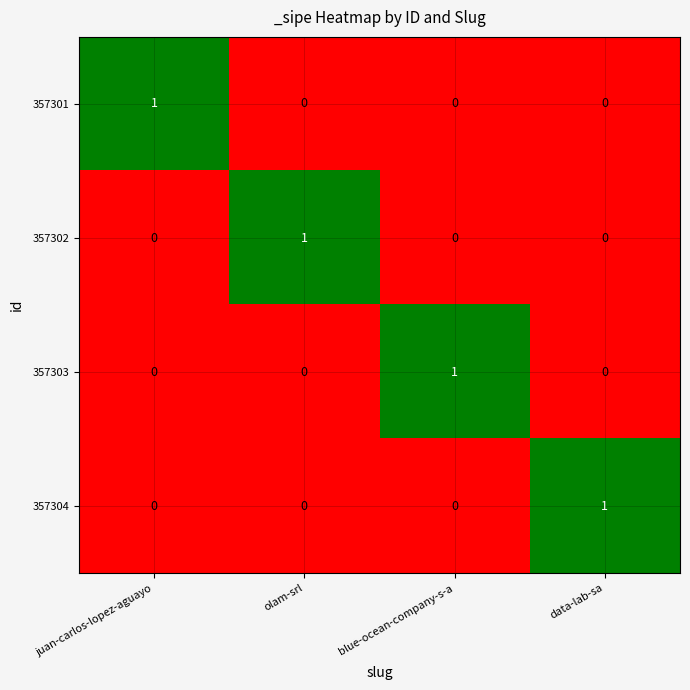

At which label does 357301 reach its peak?

juan-carlos-lopez-aguayo